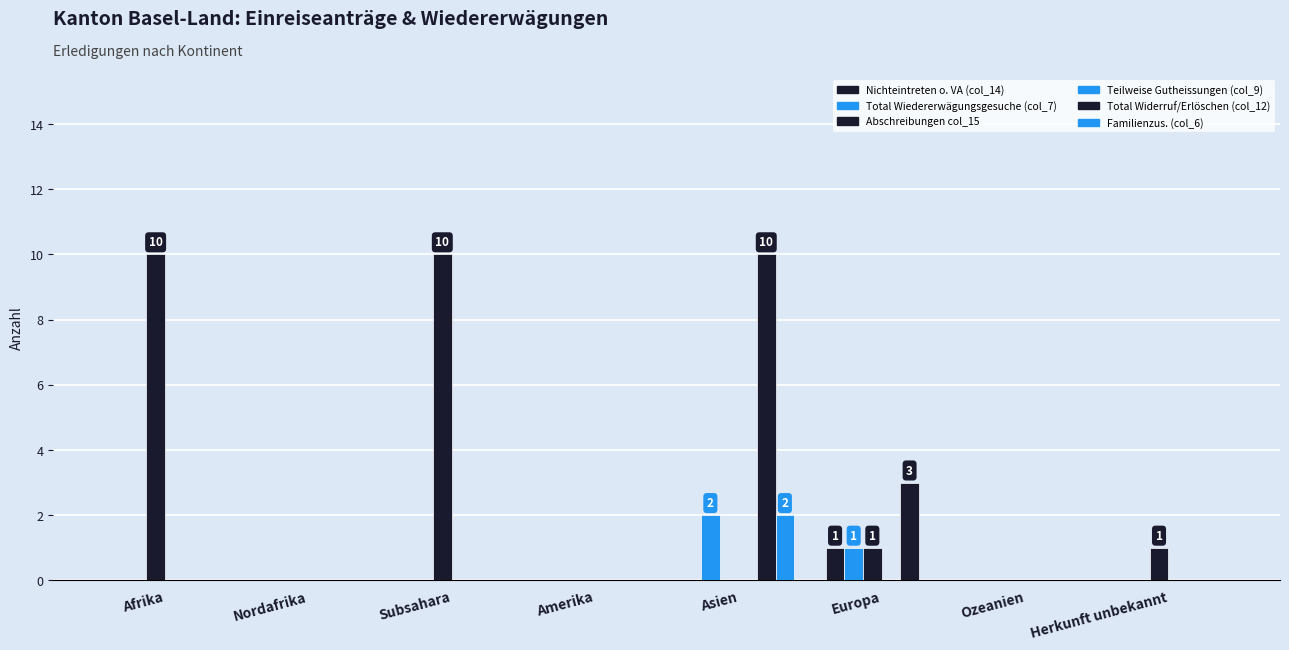

Does the chart contain stacked bars?

No